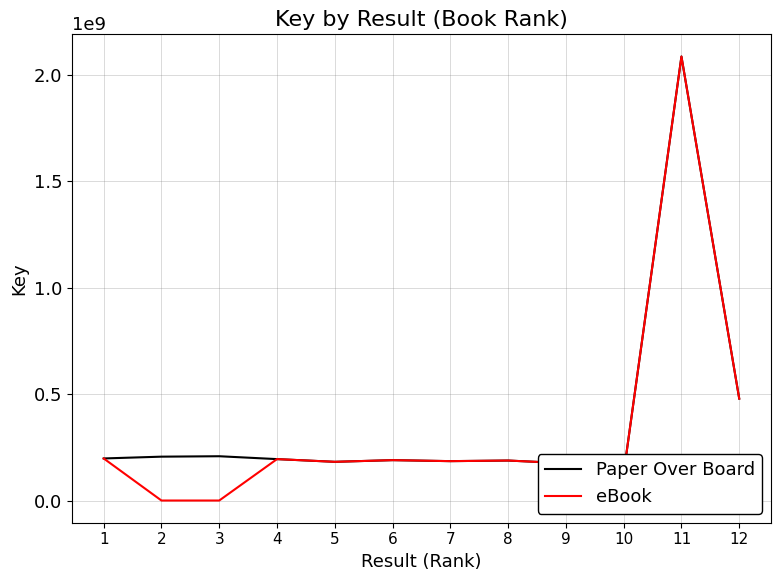

Where does the Paper Over Board series first go above 194614244?

1